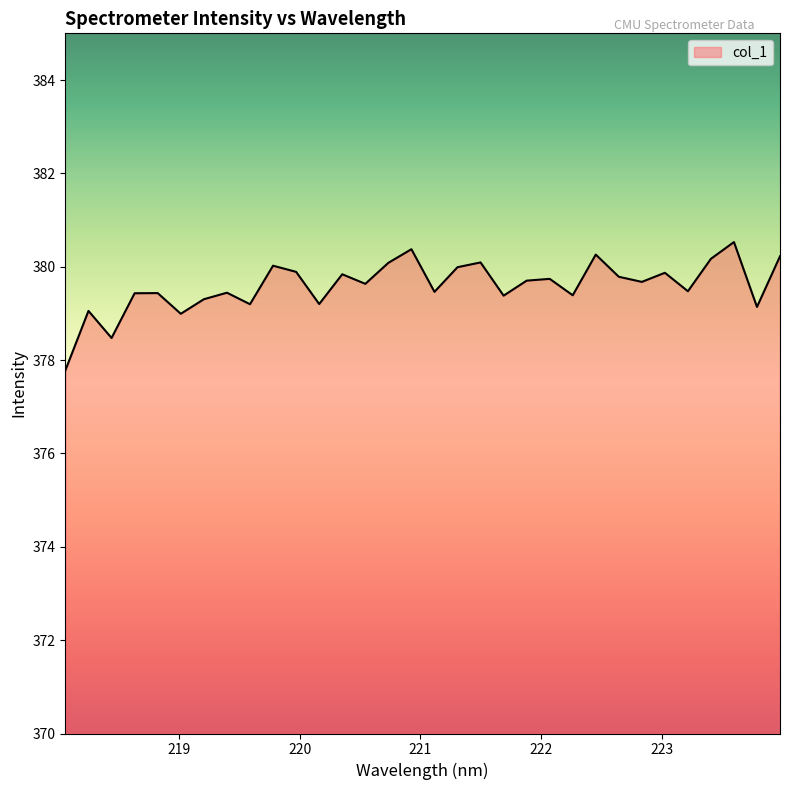

What is the greatest value displayed?

380.5